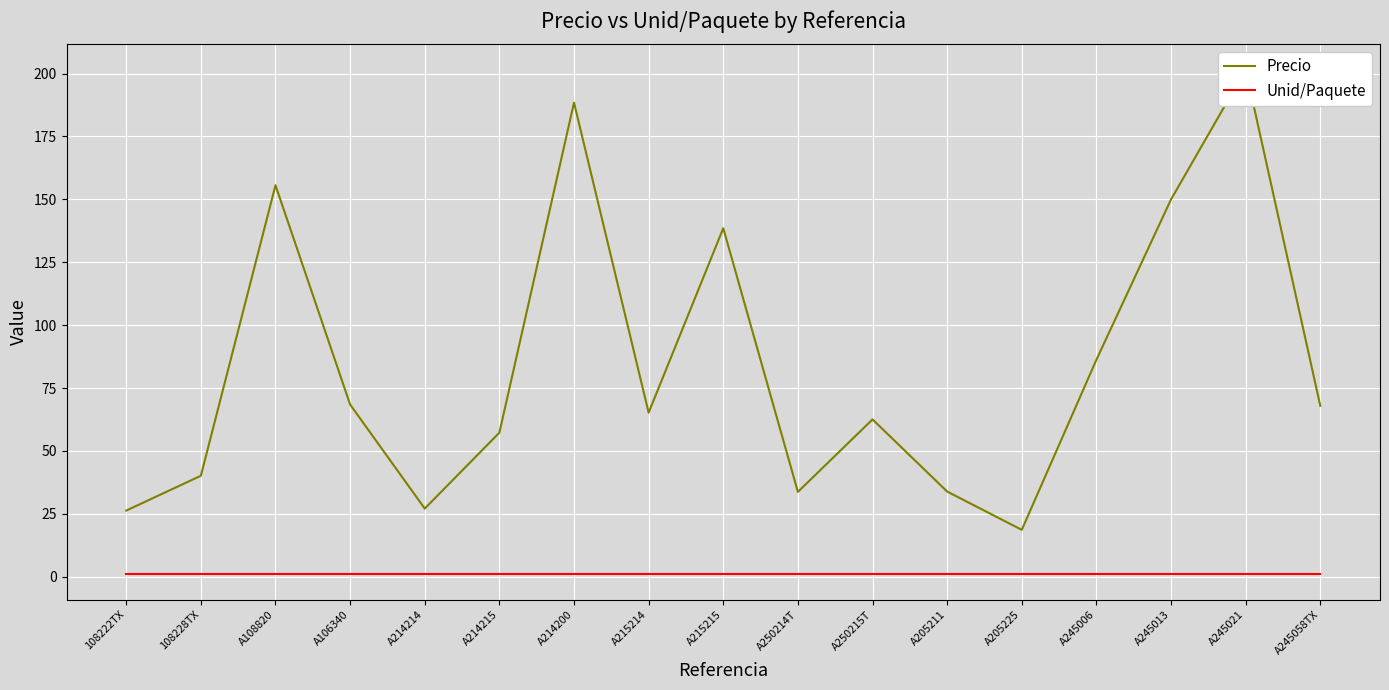

True or false: Unid/Paquete and Precio cross at least once.

False